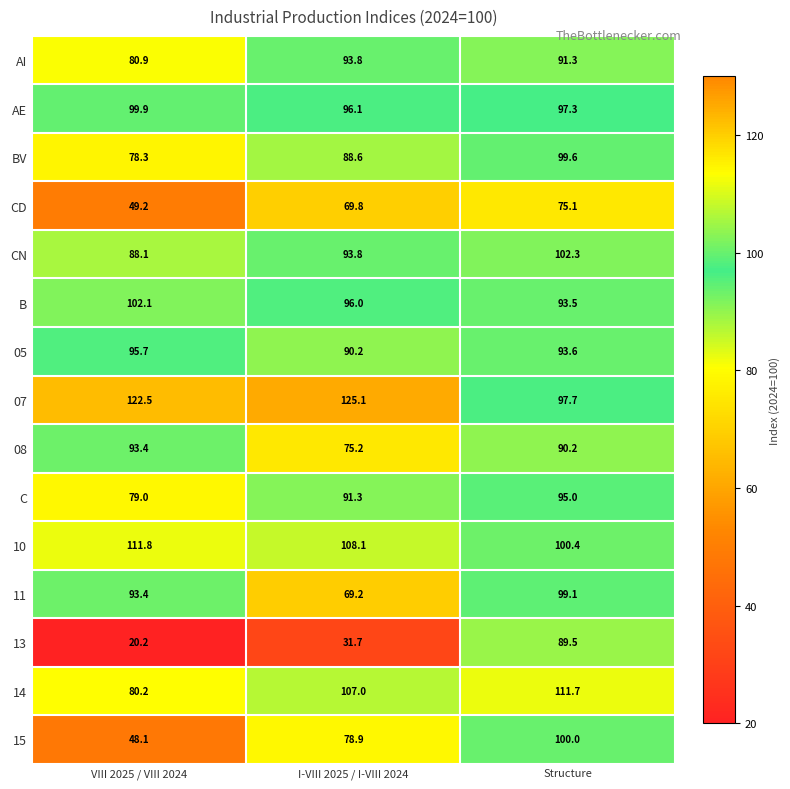

What is the smallest value displayed?

20.2